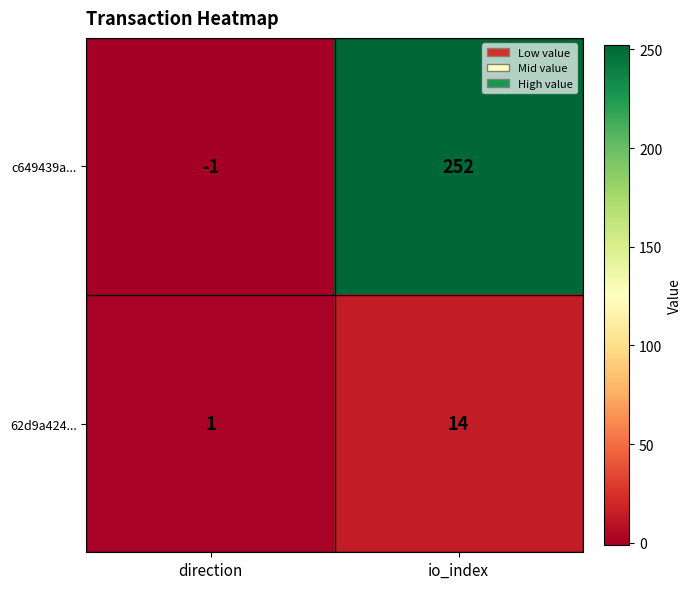

At which label is c649439a... closest to 125?

direction